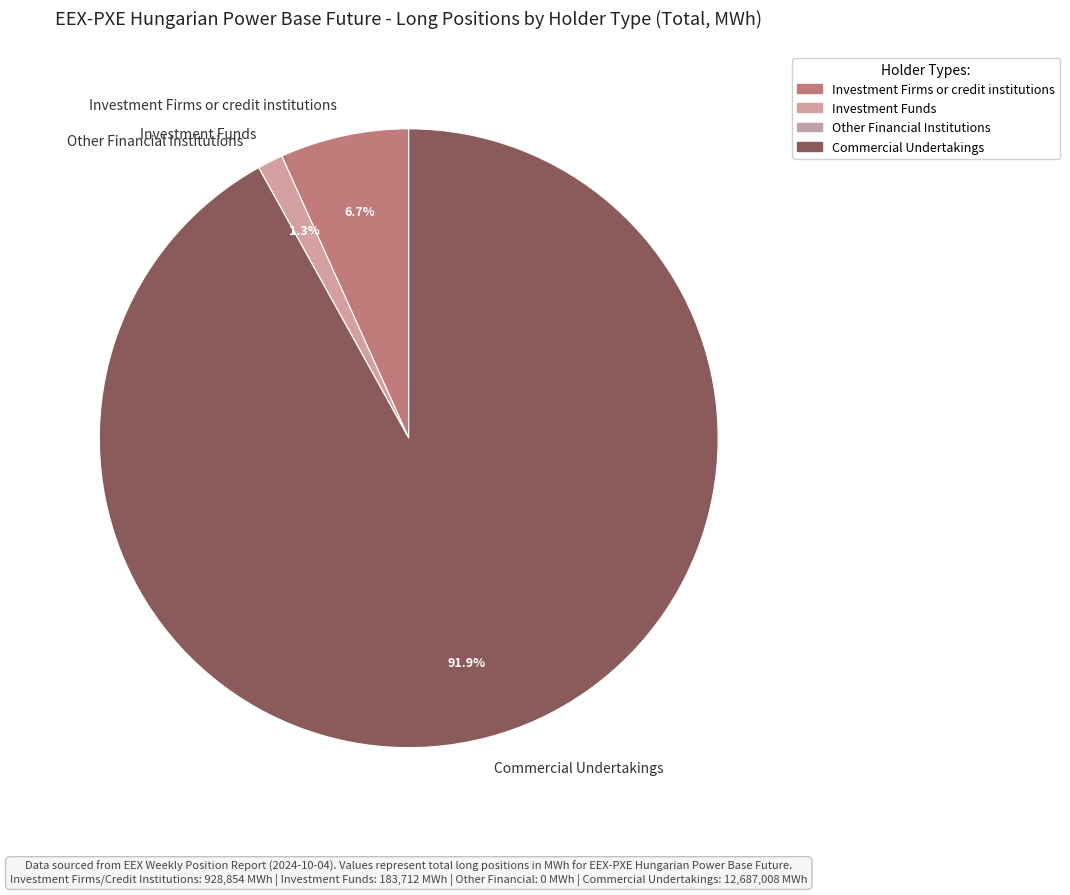

Is Commercial Undertakings the majority of the pie?

Yes